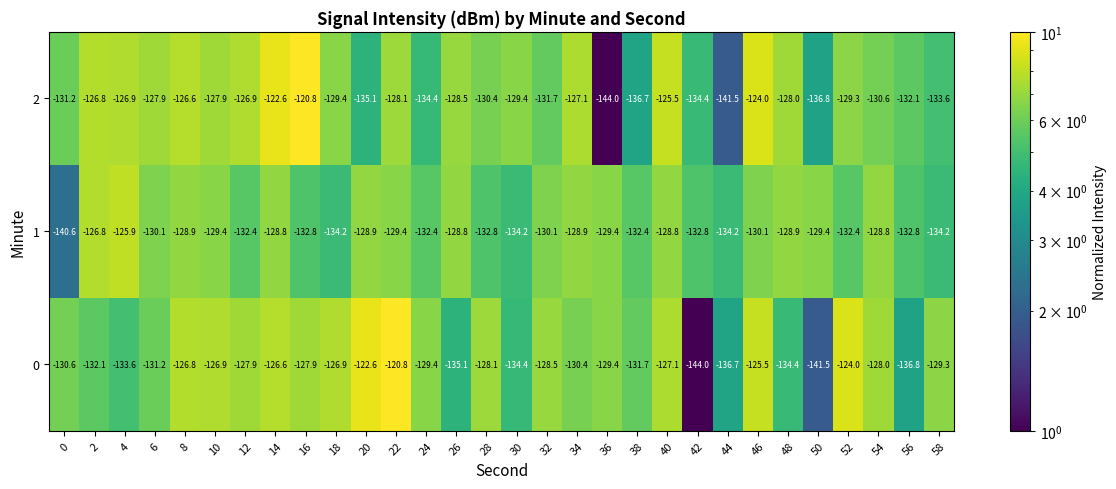

Is it true that 1 equals -76.6 at 16?

False